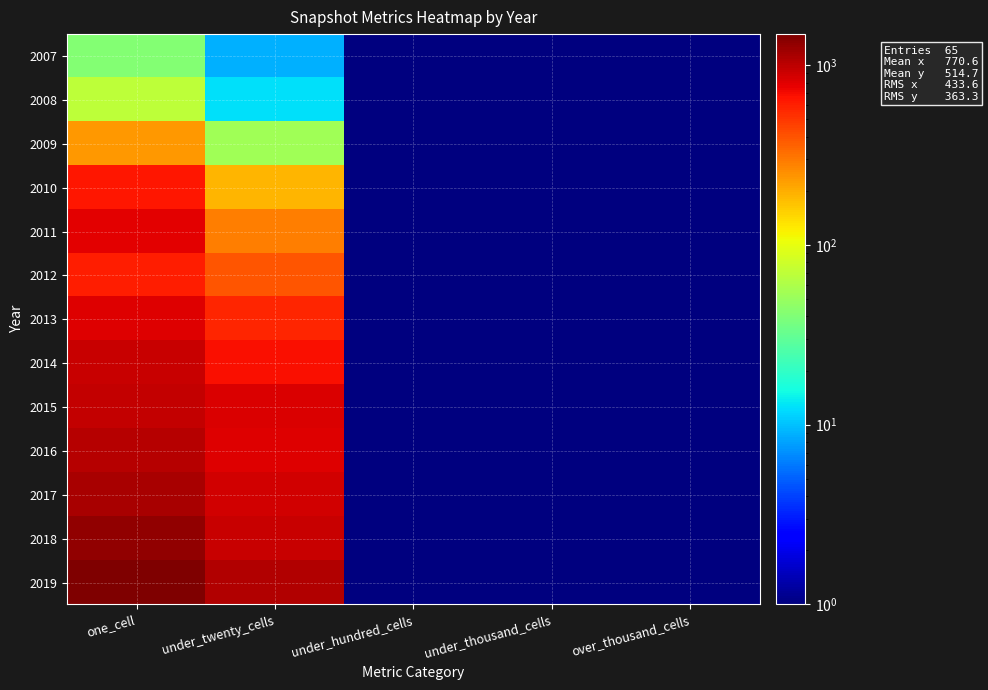

At which category is the sum across all series the highest?

one_cell